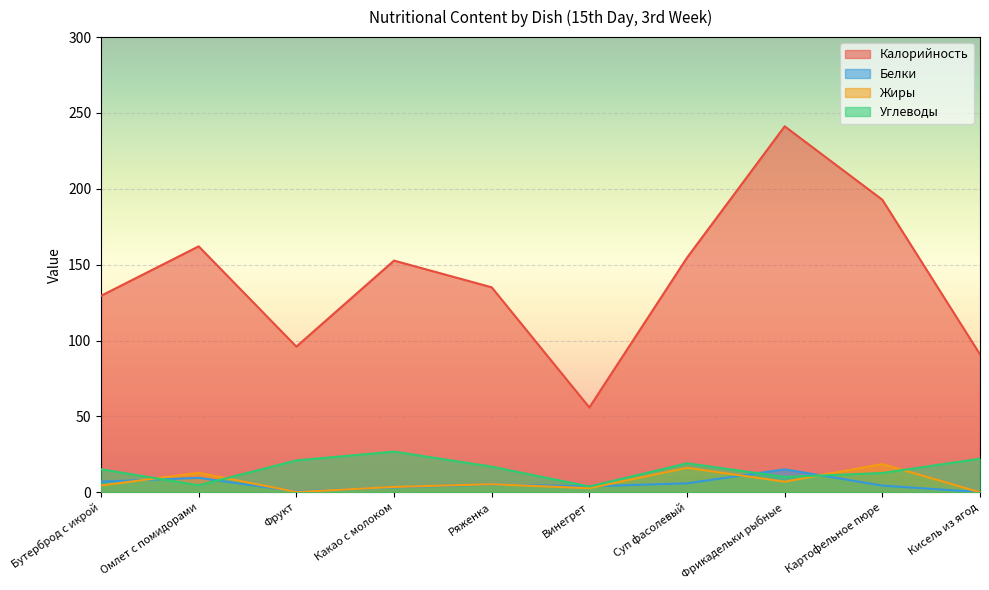

At which category is the sum across all series the highest?

Фрикадельки рыбные